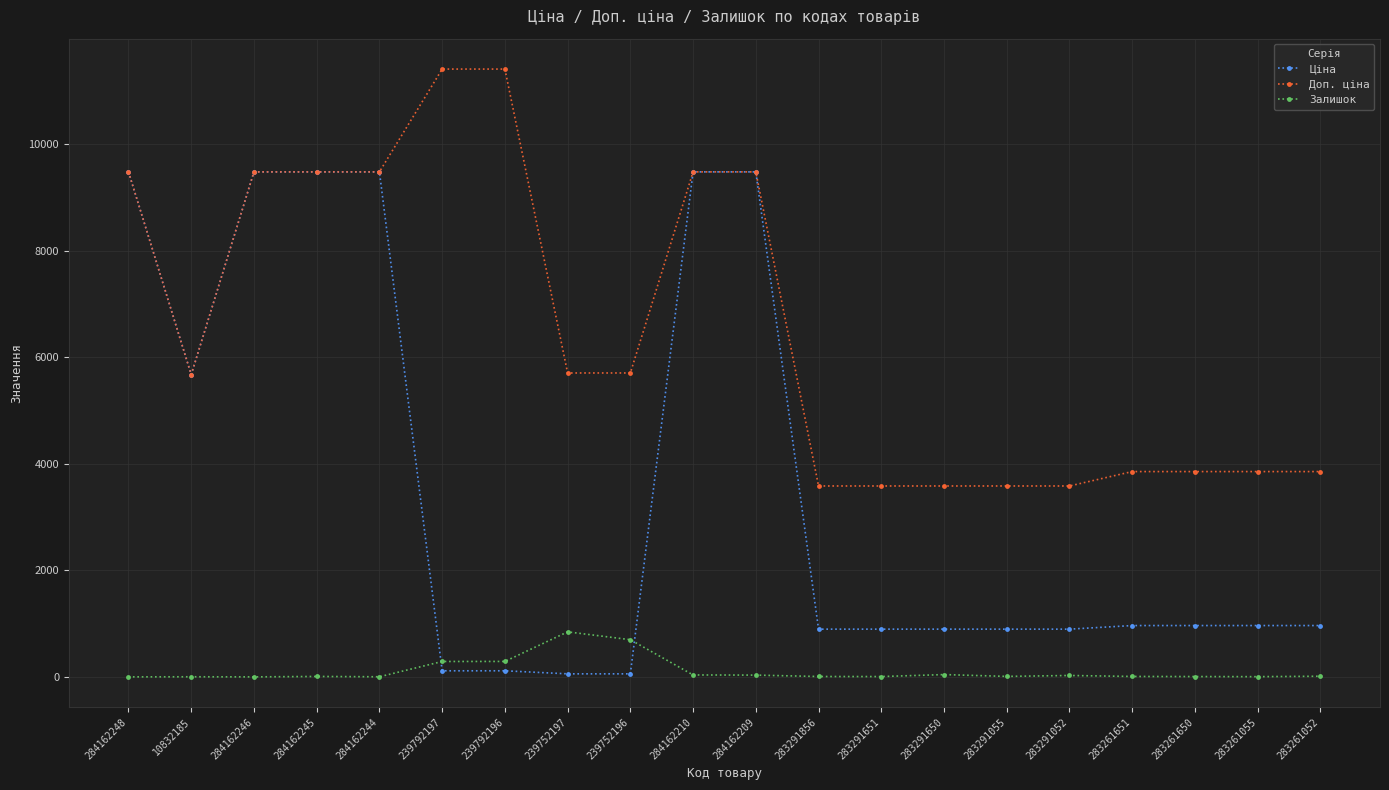

Where is Ціна nearest to the value 4768?

10832185